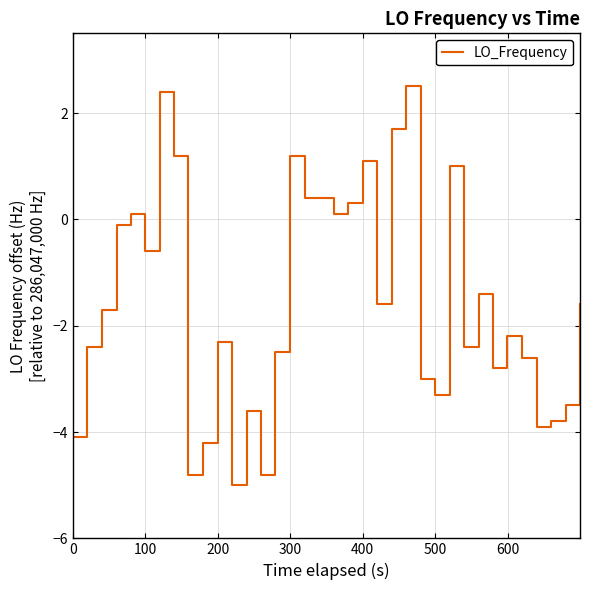

Reading right to left, list all the values displayed in this chart.

-1.6	-3.5	-3.8	-3.9	-2.6	-2.2	-2.8	-1.4	-2.4	1.0	-3.3	-3.0	2.5	1.7	-1.6	1.1	0.3	0.1	0.4	0.4	1.2	-2.5	-4.8	-3.6	-5.0	-2.3	-4.2	-4.8	1.2	2.4	-0.6	0.1	-0.1	-1.7	-2.4	-4.1